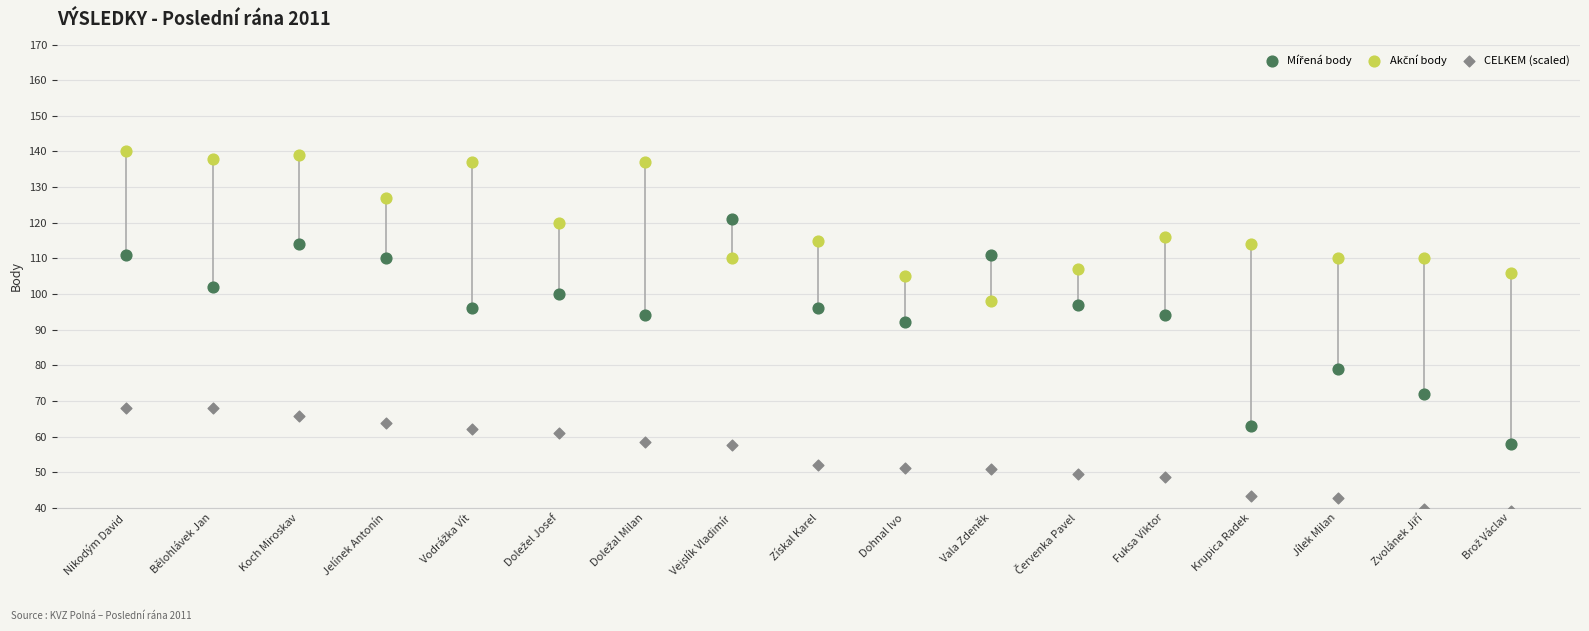

Across all data points, what is the range of Y values (max minus min)?

101.0